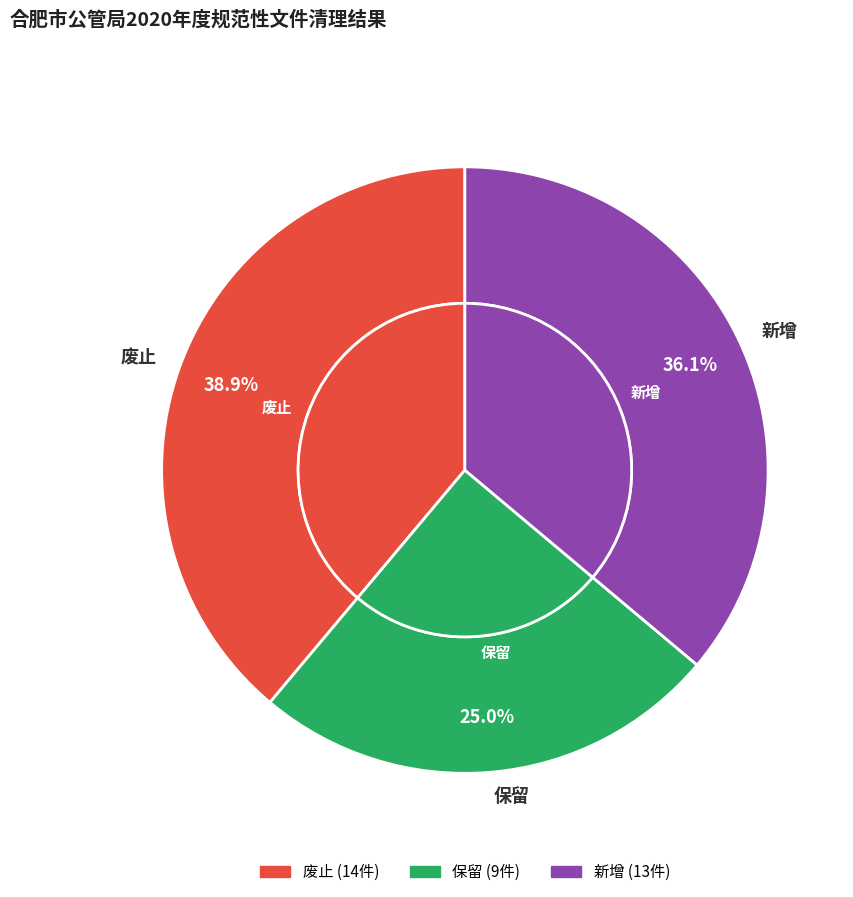

Combined, do 废止 and 新增 account for over 50%?

Yes